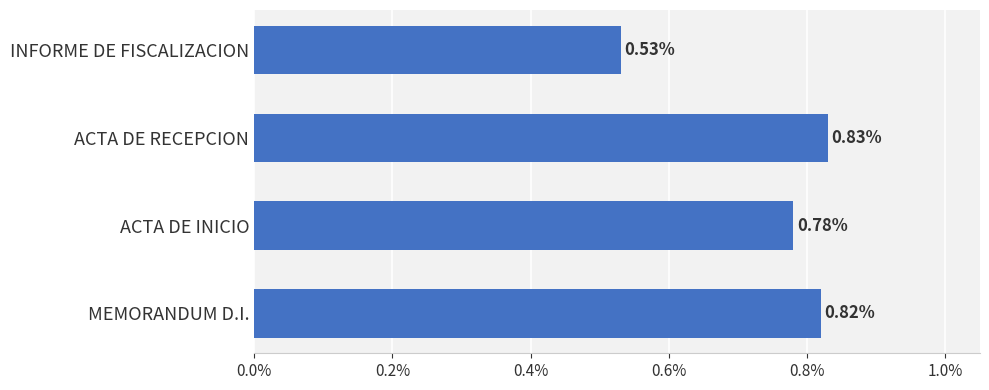

What is the average value?

0.7